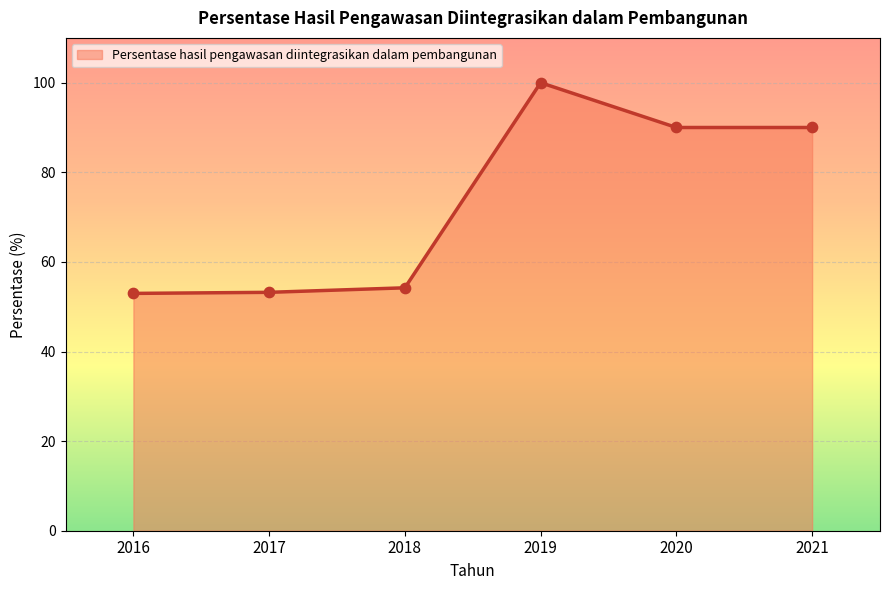

Which has a higher value, 2016 or 2020?

2020